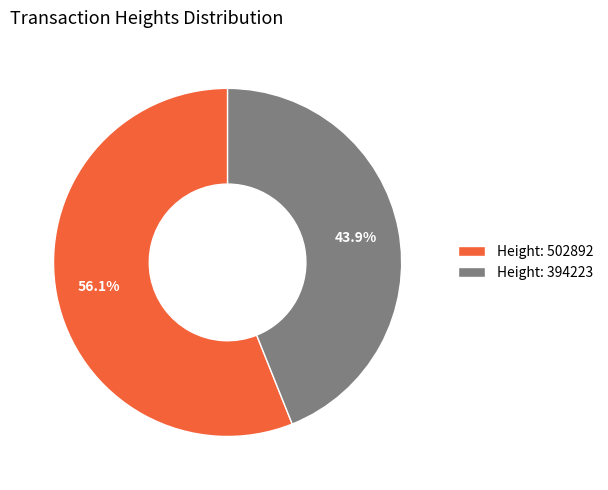

Which has a higher value, Height: 502892 or Height: 394223?

Height: 502892